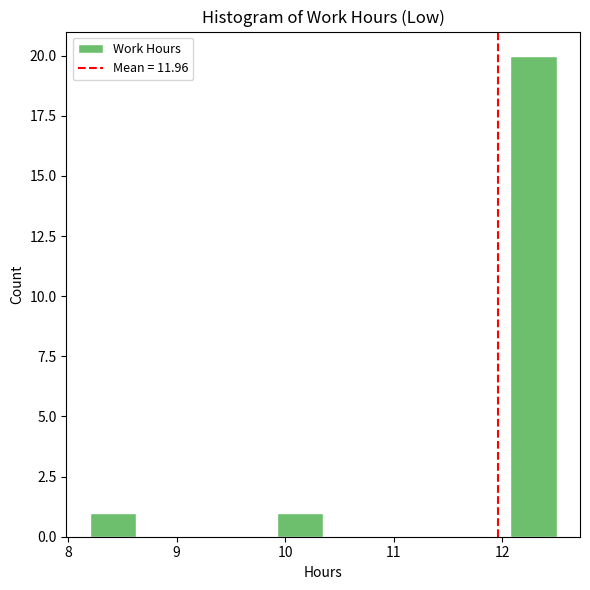

Reading left to right, transcribe this chart: for each bar, give the range it covers on the x-axis and its height. Neither the bar edges nor the heights are printed on the chart, so give them approximately, as read against the axes.

8.20 to 8.63: 1
8.63 to 9.06: 0
9.06 to 9.49: 0
9.49 to 9.92: 0
9.92 to 10.35: 1
10.35 to 10.78: 0
10.78 to 11.21: 0
11.21 to 11.64: 0
11.64 to 12.07: 0
12.07 to 12.50: 20